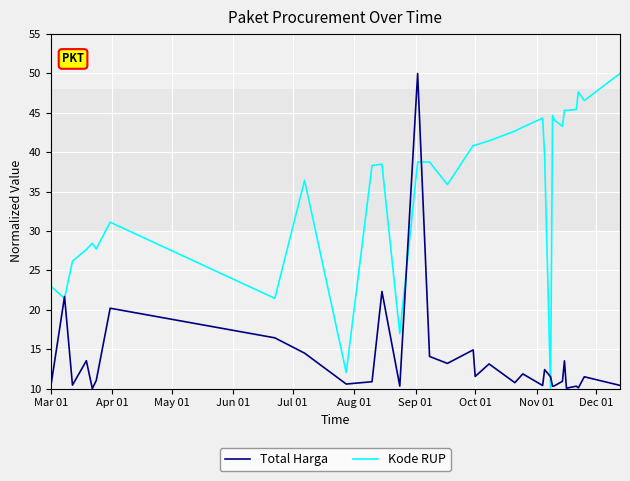

Which series has the largest total across all categories?

Kode RUP